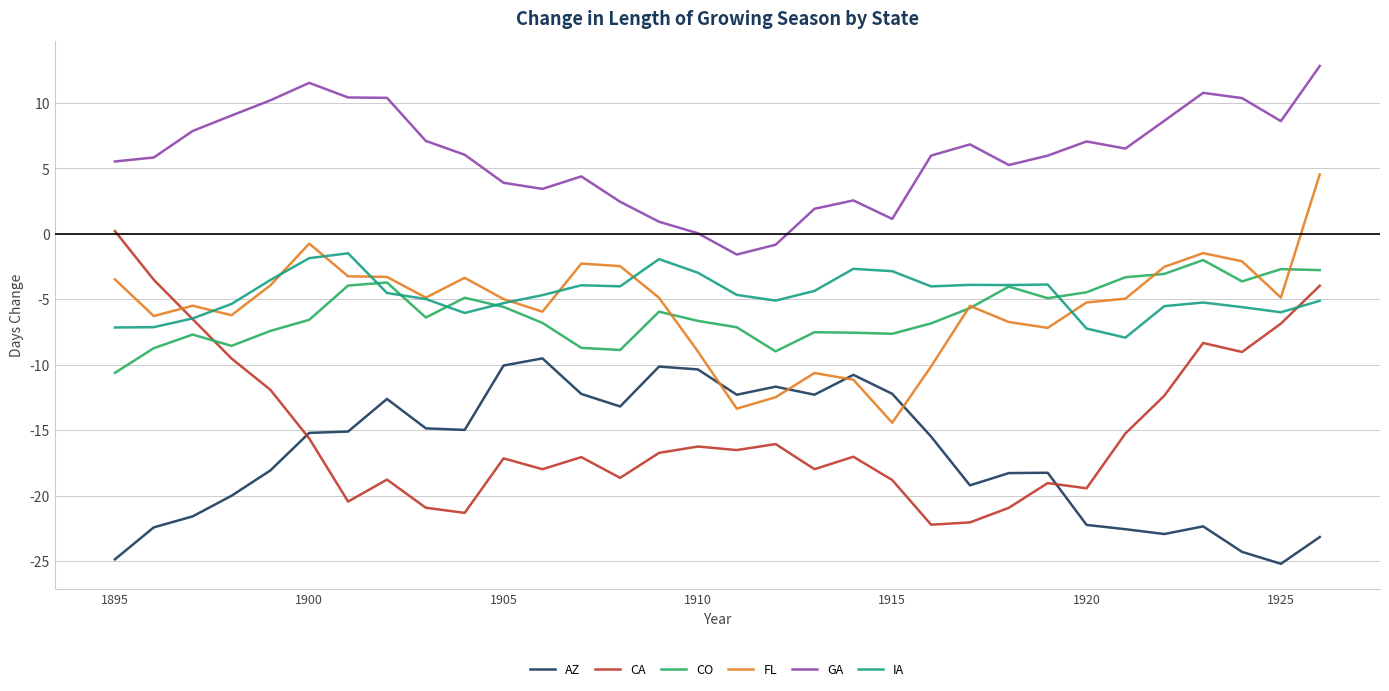

What is the minimum value for FL?

-14.4